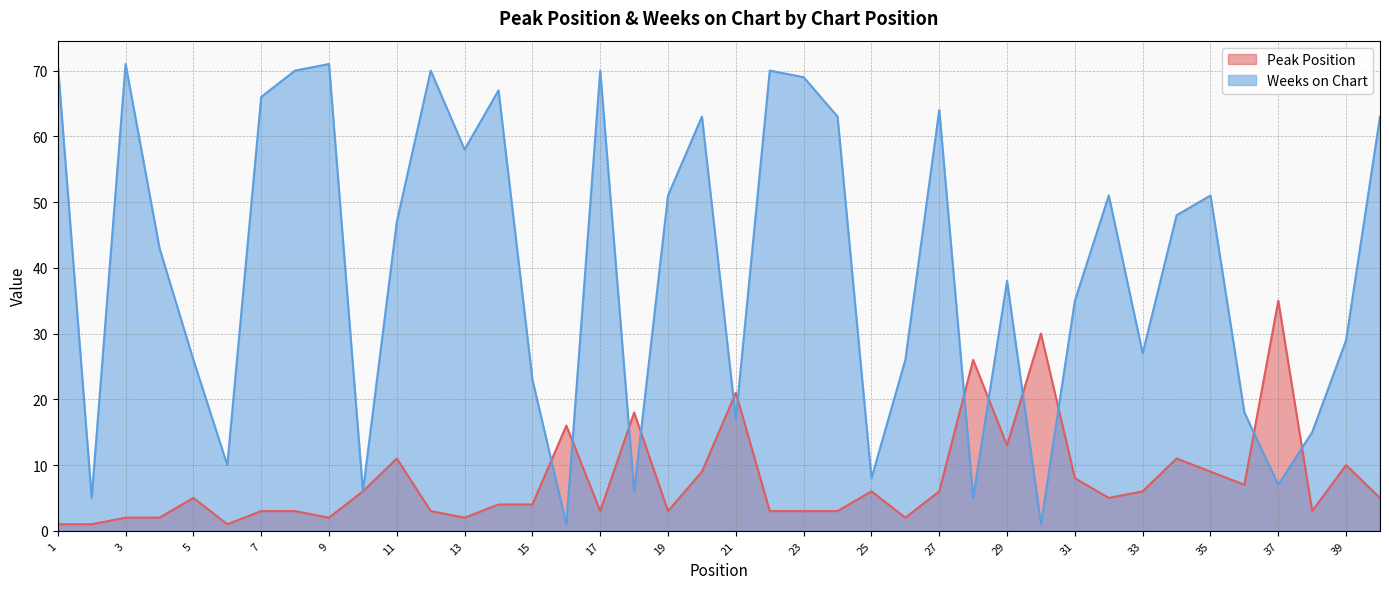

Where is the first local minimum for Weeks on Chart?

2